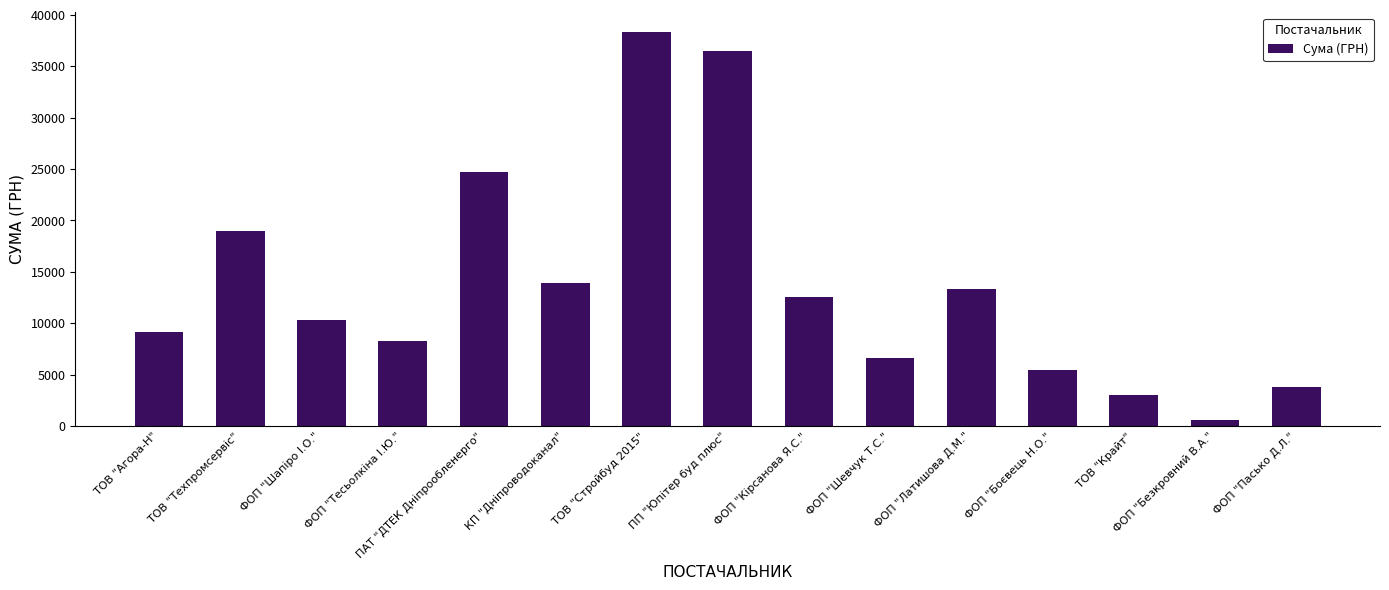

Reading right to left, list all the values displayed in this chart.

3764.4	618.0	2996.0	5465.0	13320.0	6570.0	12590.0	36490.0	38323.2	13859.2	24737.1	8269.0	10328.1	18984.0	9144.0